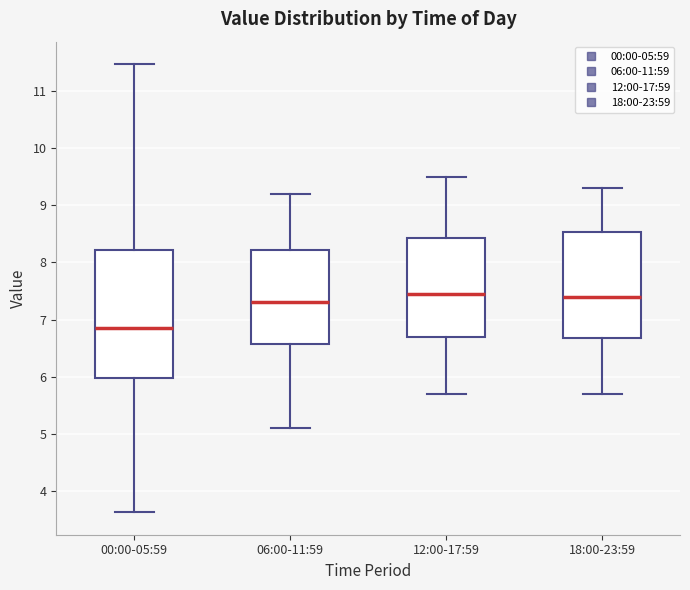

Which box has the lowest median line?

00:00-05:59